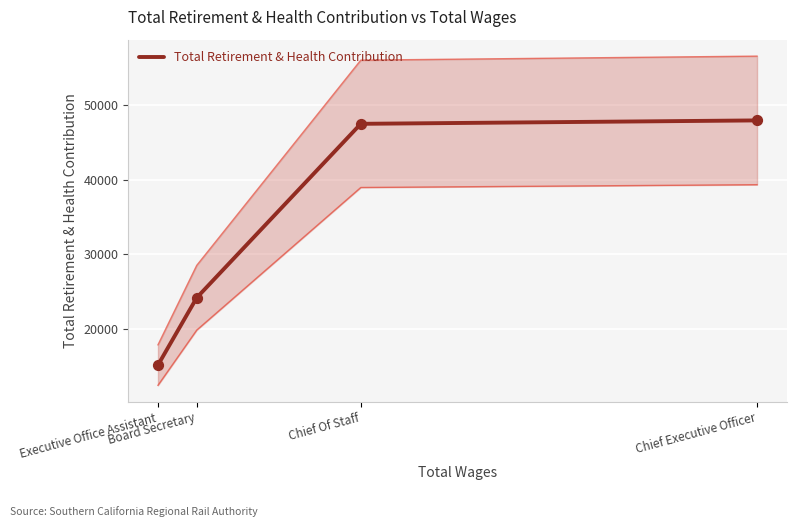

Between Executive Office Assistant and Chief Executive Officer, which is larger?

Chief Executive Officer